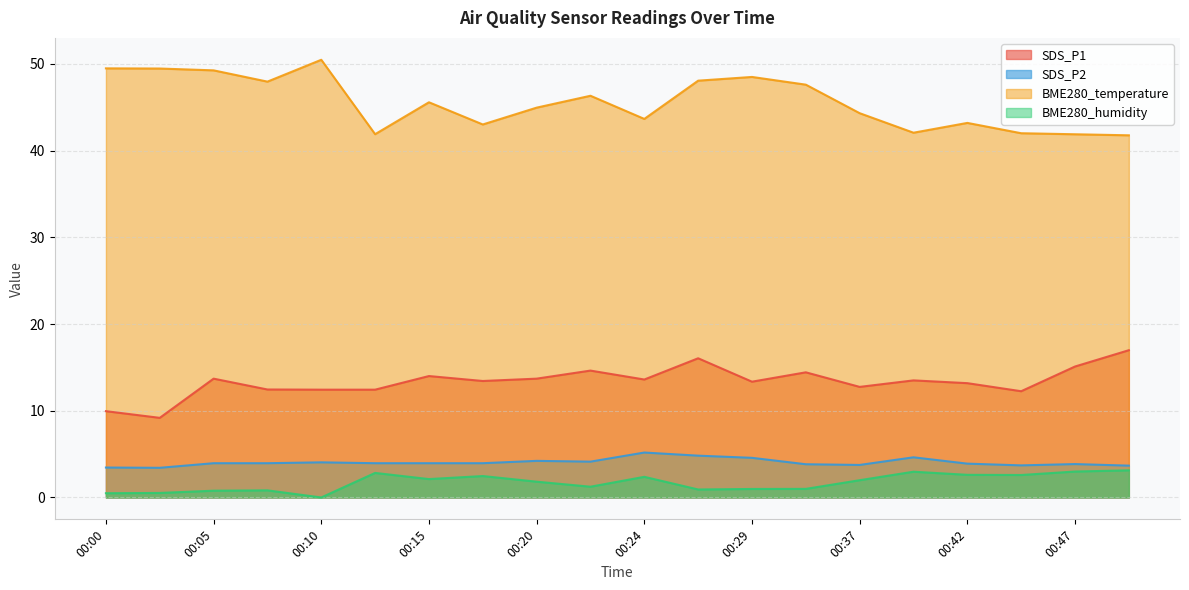

What is the spread (max minus min) of values at 00:15?

43.5